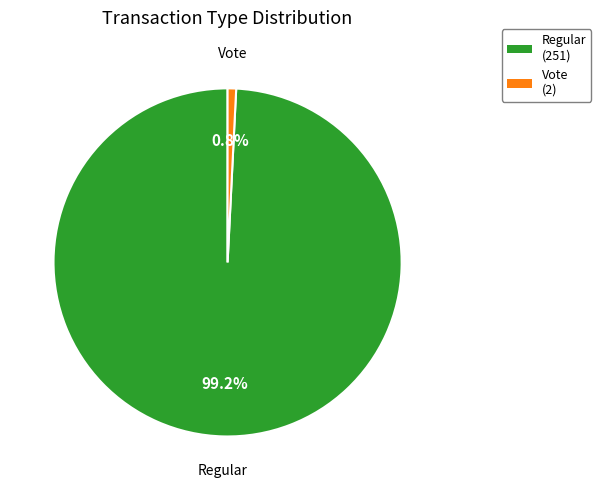

Which category has the smallest portion of the pie?

Vote